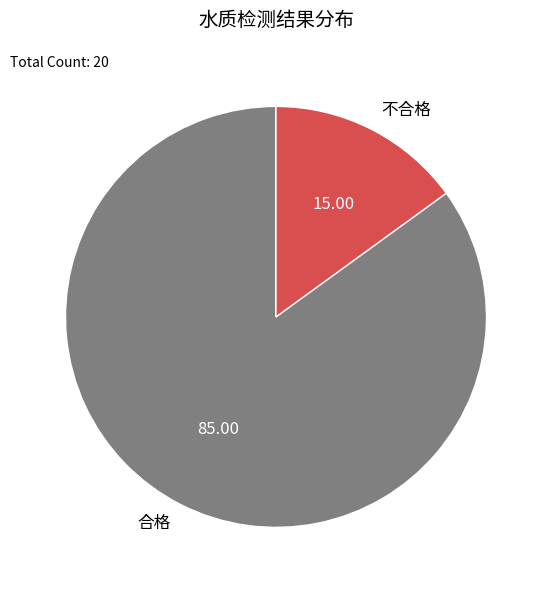

Is 合格 the majority of the pie?

Yes